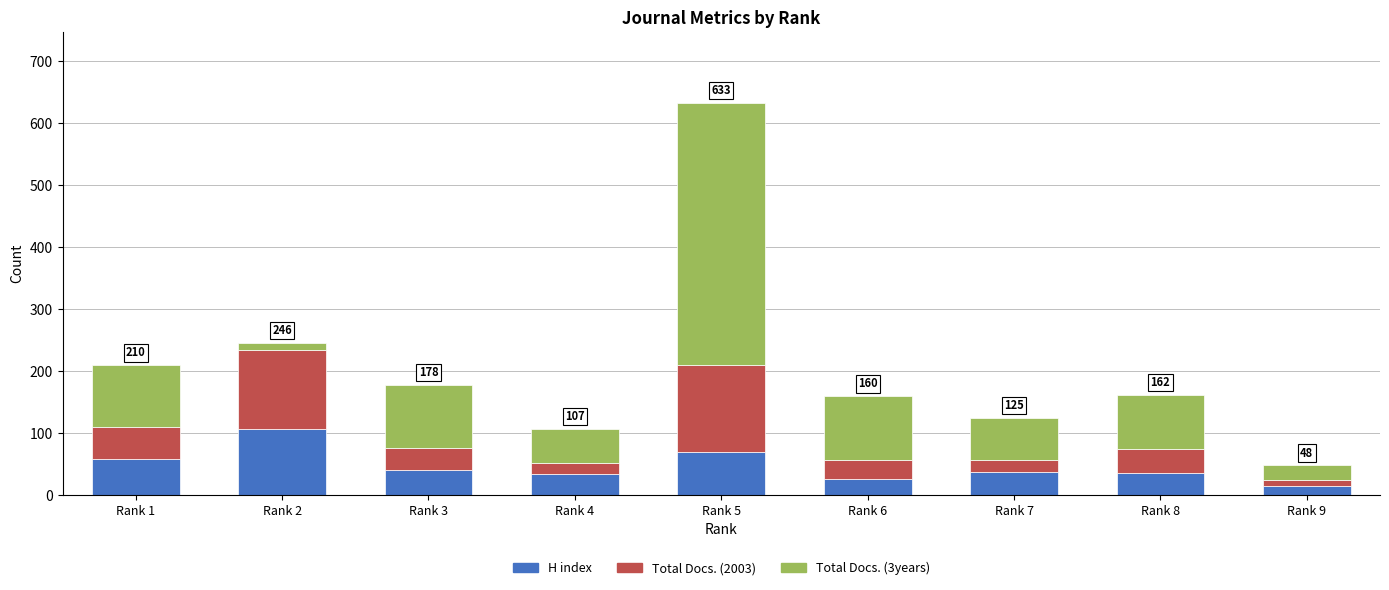

At which category is the sum across all series the highest?

Rank 5